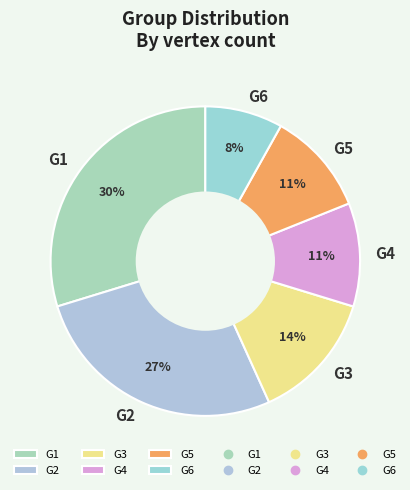

True or false: G4 accounts for 22% of the total.

False